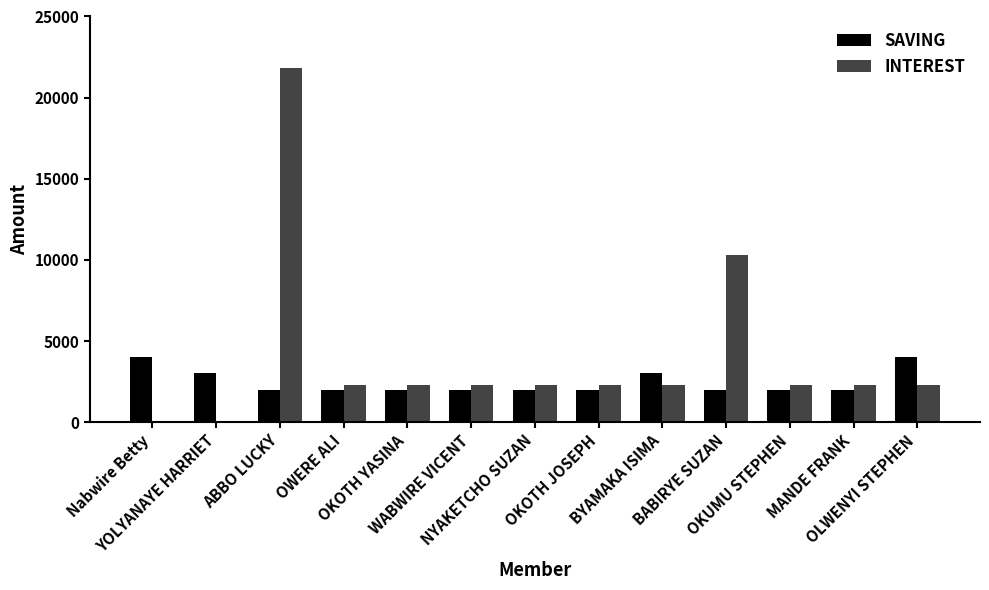

Between OWERE ALI and BABIRYE SUZAN, which series saw the biggest shift?

INTEREST